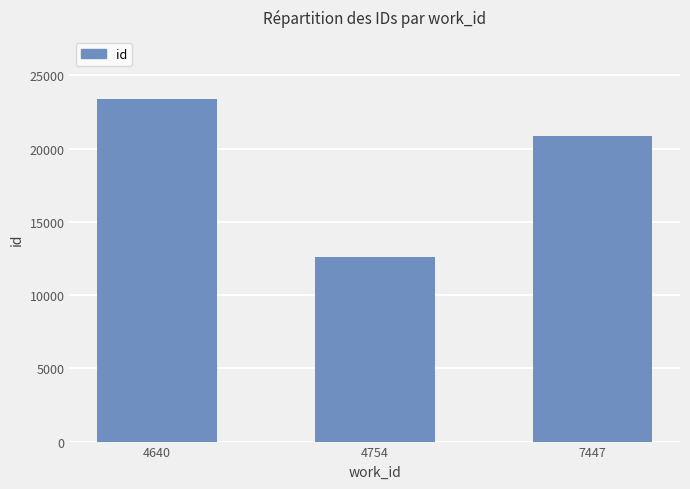

Rank the categories by value from lowest to highest.

4754, 7447, 4640